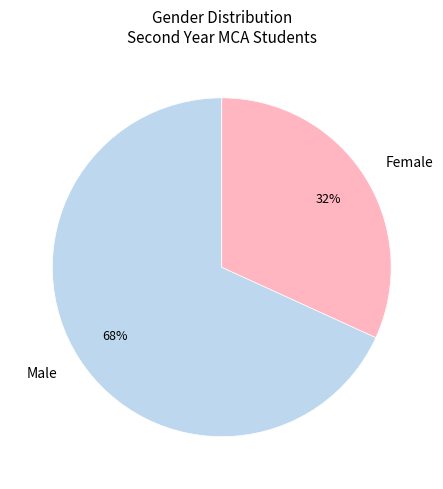

To the nearest percent, what is the average slice percentage?

50%